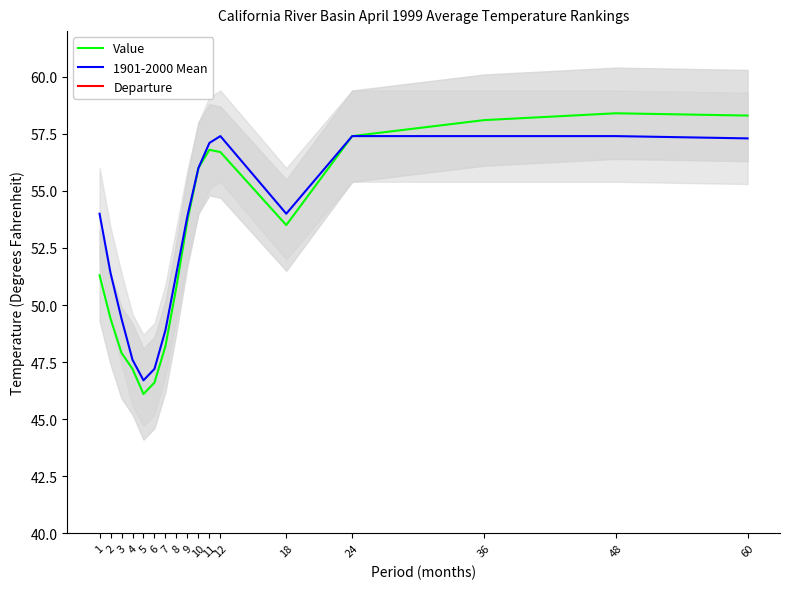

What is the maximum value for Value?

58.4